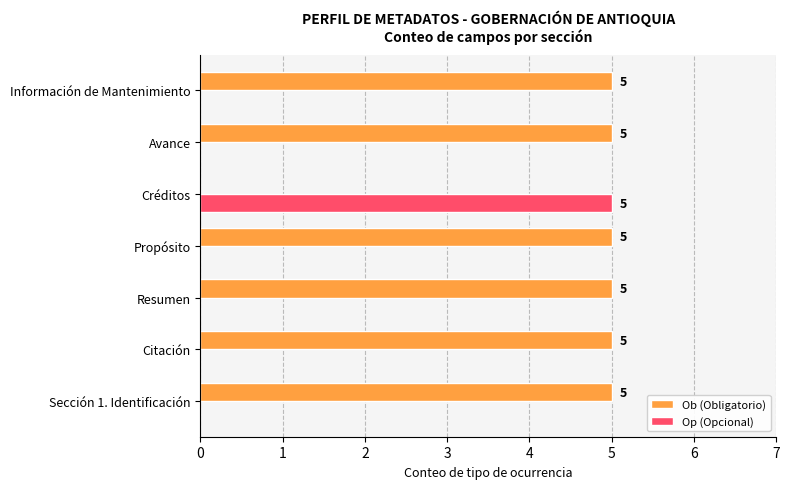

How many Op (Opcional) values are between 0 and 1?

6